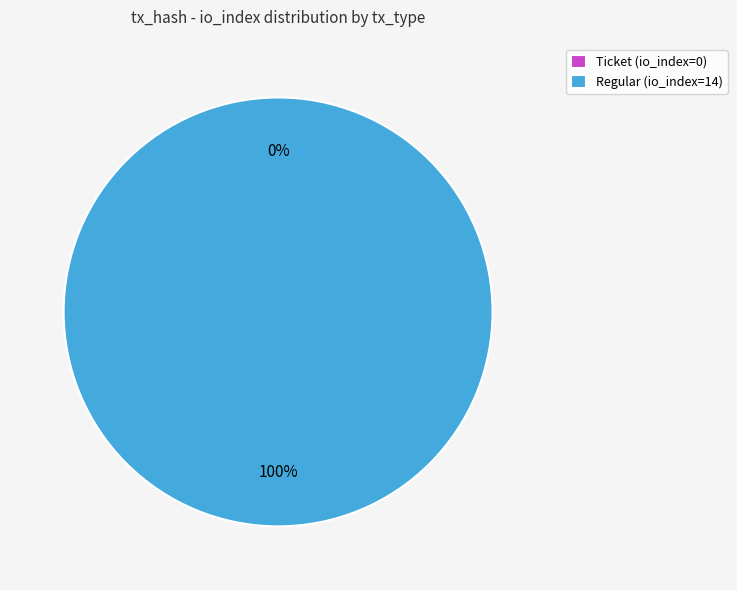

How many slices are in this pie chart?

2